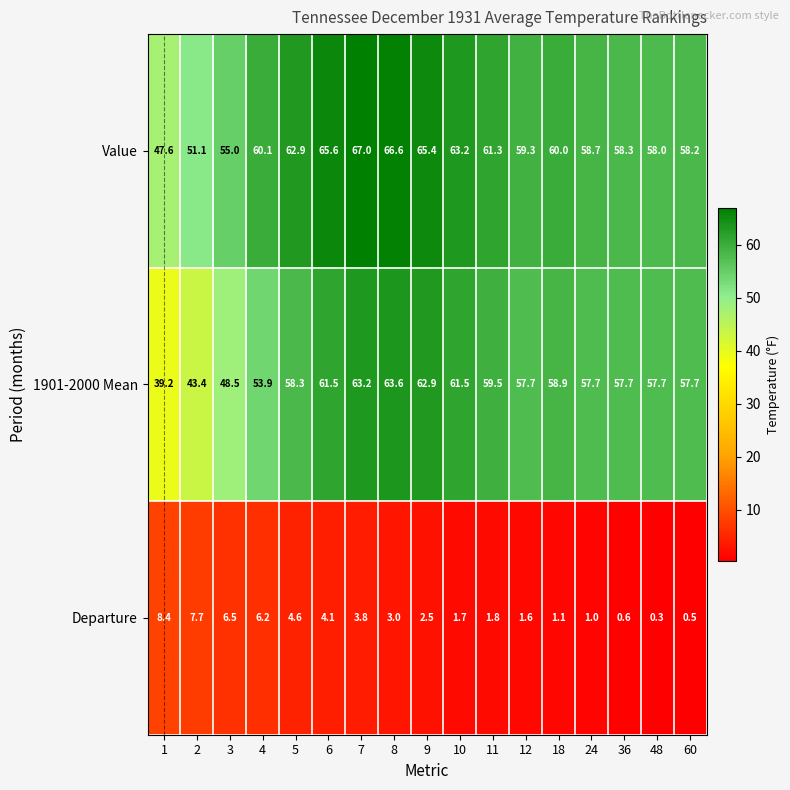

True or false: 1901-2000 Mean has a value of 53.9 at 4.

True